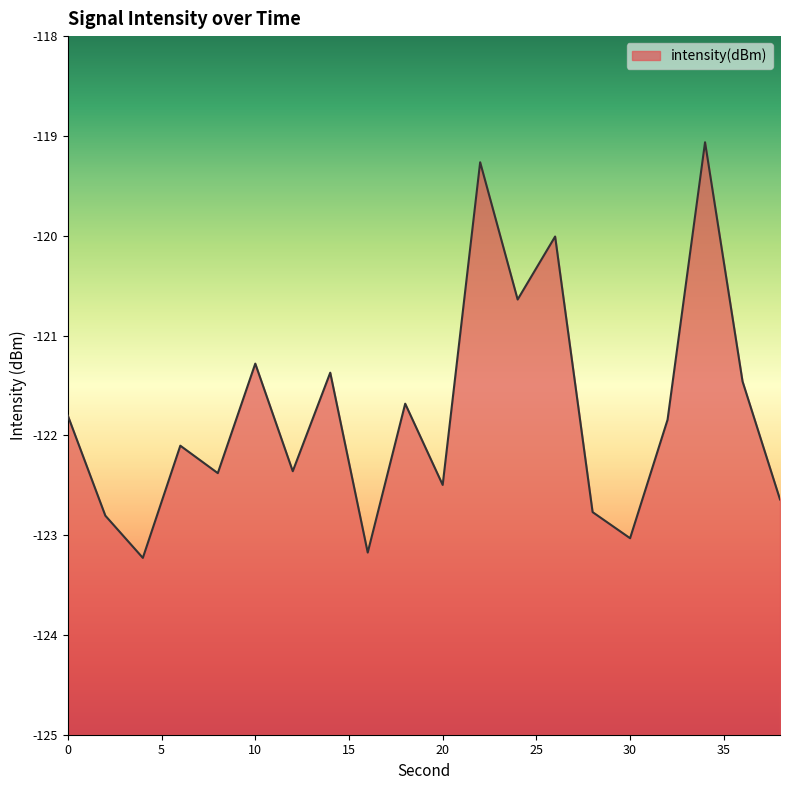

How many values exceed -121?

4